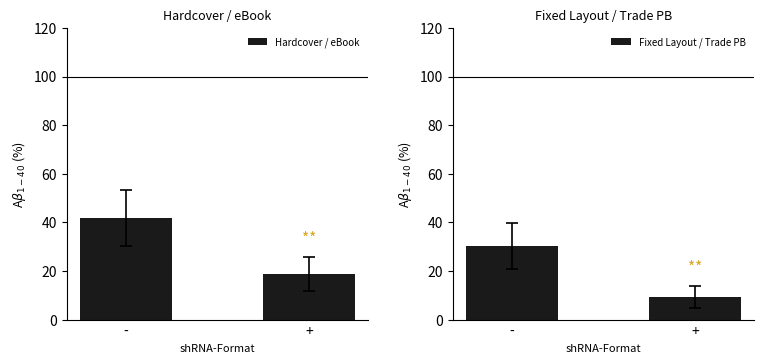

Which label corresponds to the smallest value in the chart?

+